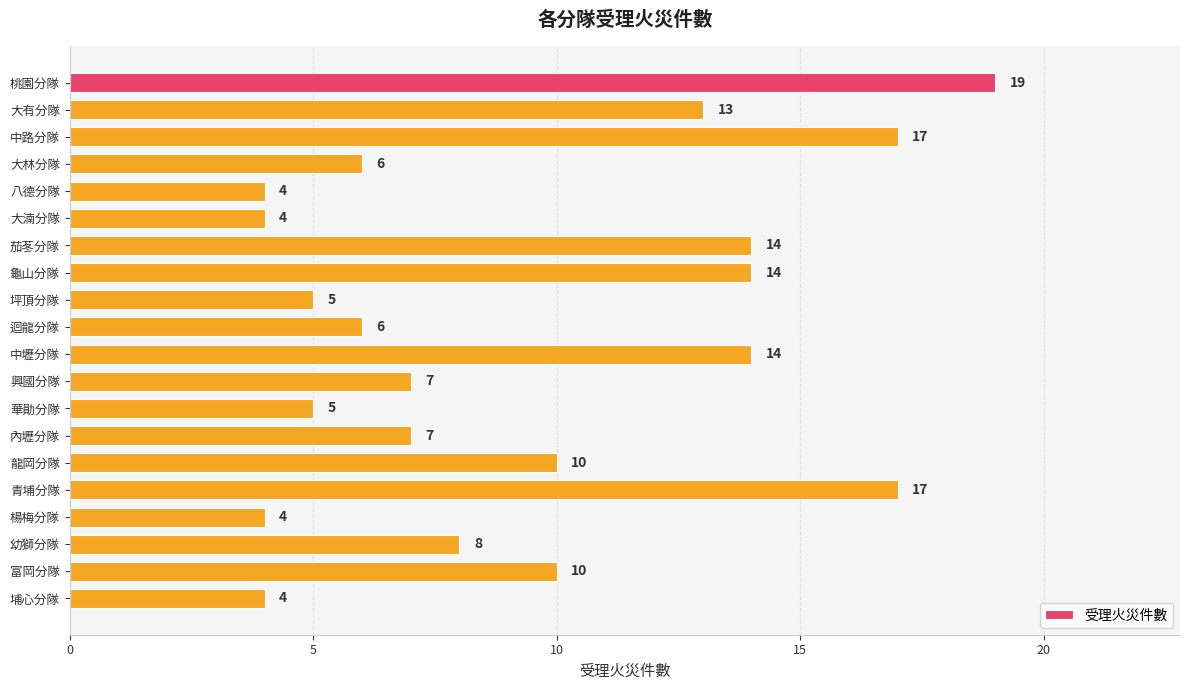

Reading top to bottom, transcribe all the data shown in this chart.

桃園分隊=19	大有分隊=13	中路分隊=17	大林分隊=6	八德分隊=4	大湳分隊=4	茄苳分隊=14	龜山分隊=14	坪頂分隊=5	迴龍分隊=6	中壢分隊=14	興國分隊=7	華勛分隊=5	內壢分隊=7	龍岡分隊=10	青埔分隊=17	楊梅分隊=4	幼獅分隊=8	富岡分隊=10	埔心分隊=4